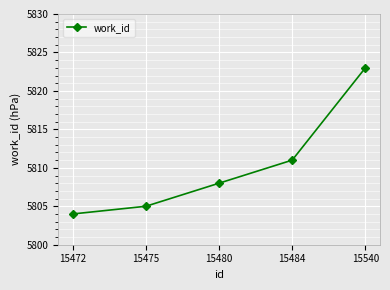

Count the number of categories in the chart.

5